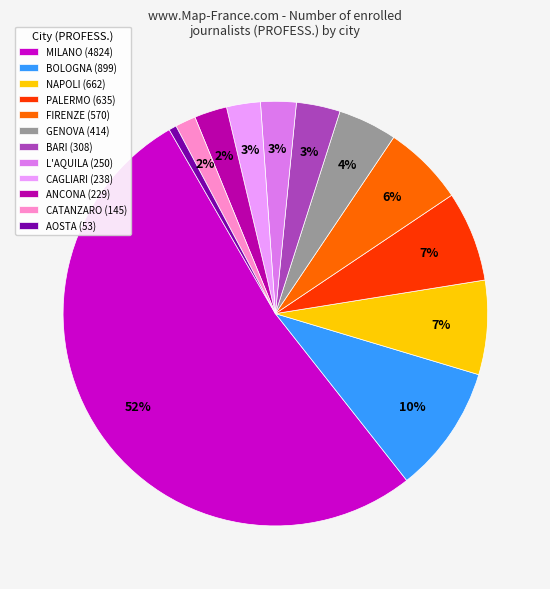

To the nearest percent, what is the average slice percentage?

8%